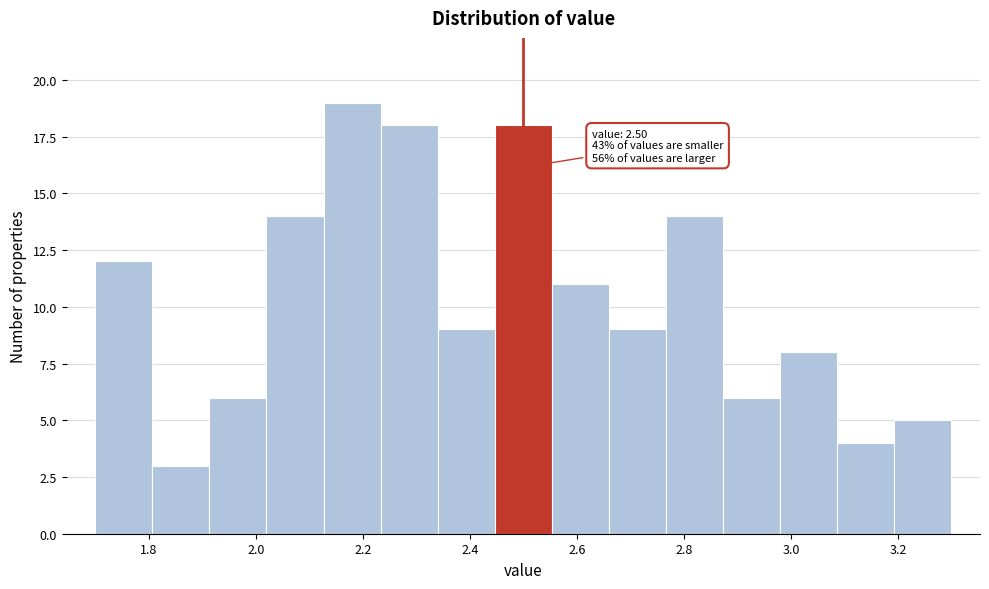

Over which range of the x-axis is the bar tallest?

2.12 to 2.24